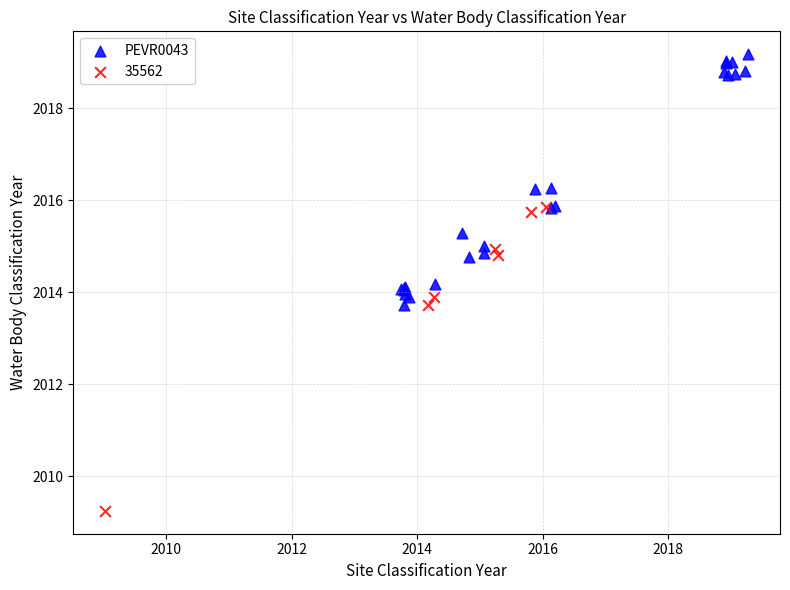

Which series has the widest spread of Y values?

35562